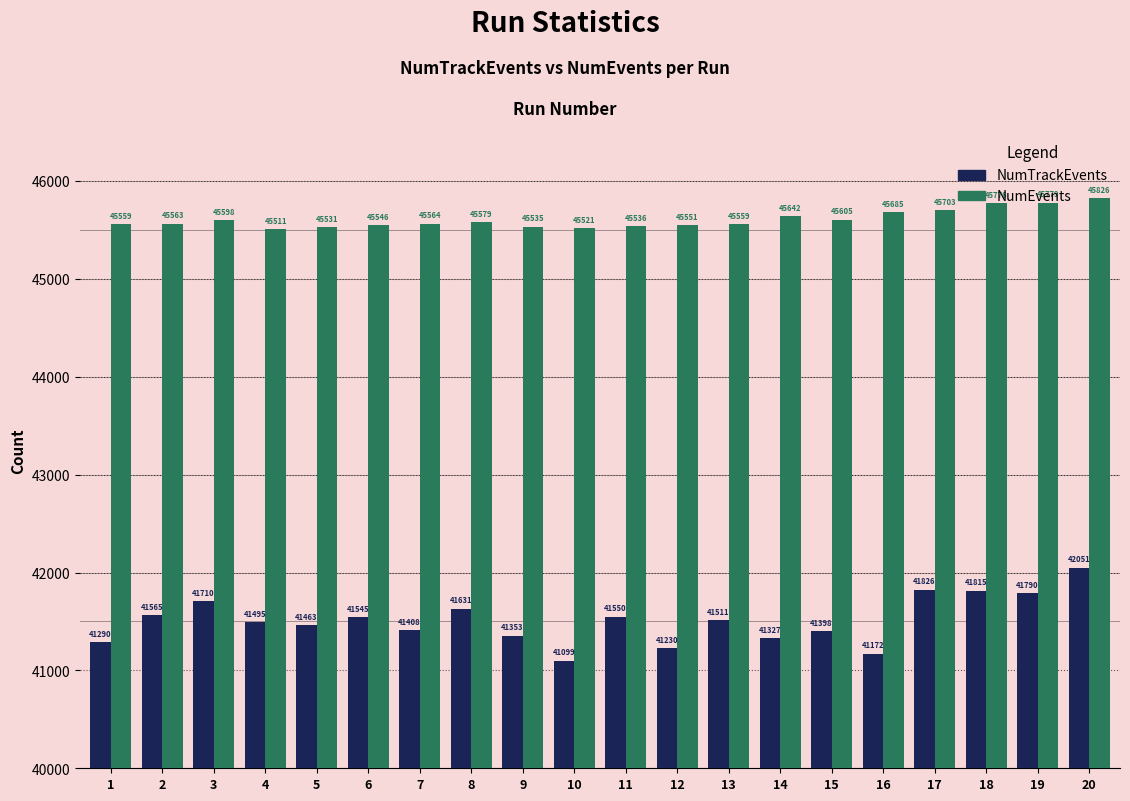

What is the difference between the maximum and minimum values in the NumTrackEvents series?

952